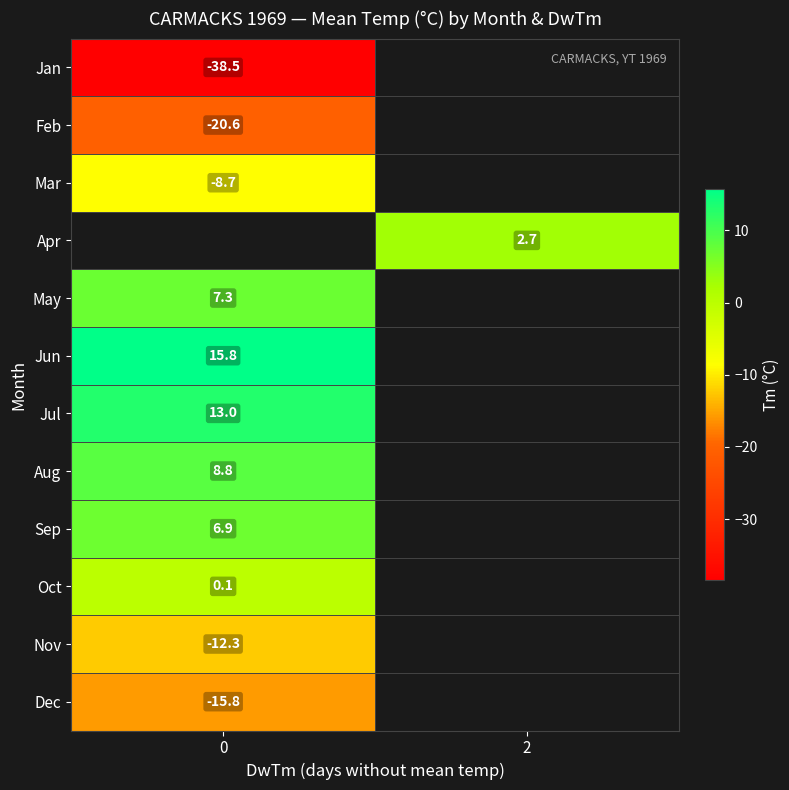

The value of Nov at 0 is -6.4. True or false?

False